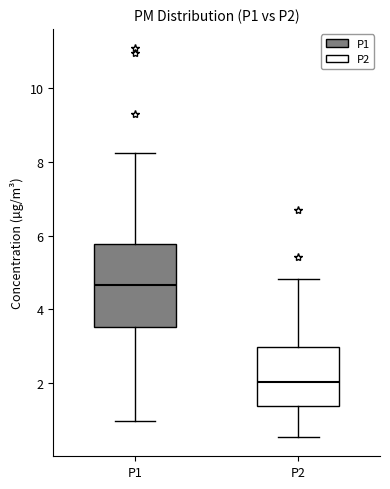

Reading left to right, transcribe this box plot: for each box, give where its median line is, the range the box spans, and where its two whiskers end, as read against the y-axis. The values are not printed on the chart, so give them approximately, as read against the axis.

P1: median 4.6, box 3.6 to 5.8, whiskers 1.0 to 8.2
P2: median 2.0, box 1.4 to 3.0, whiskers 0.6 to 4.8